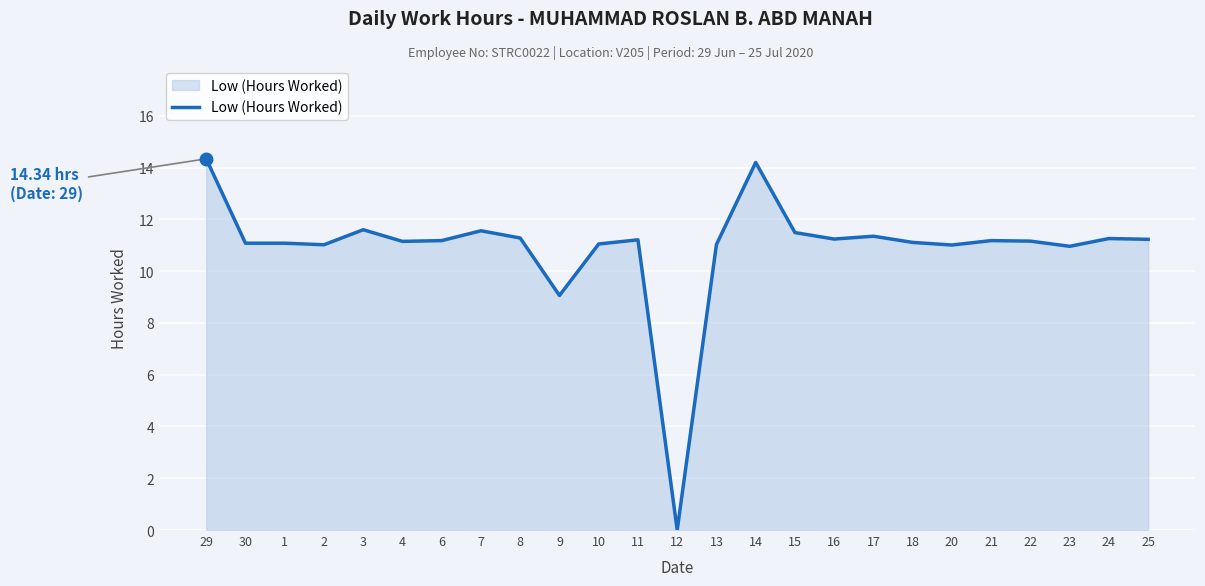

The value at 22 is 2.9. True or false?

False